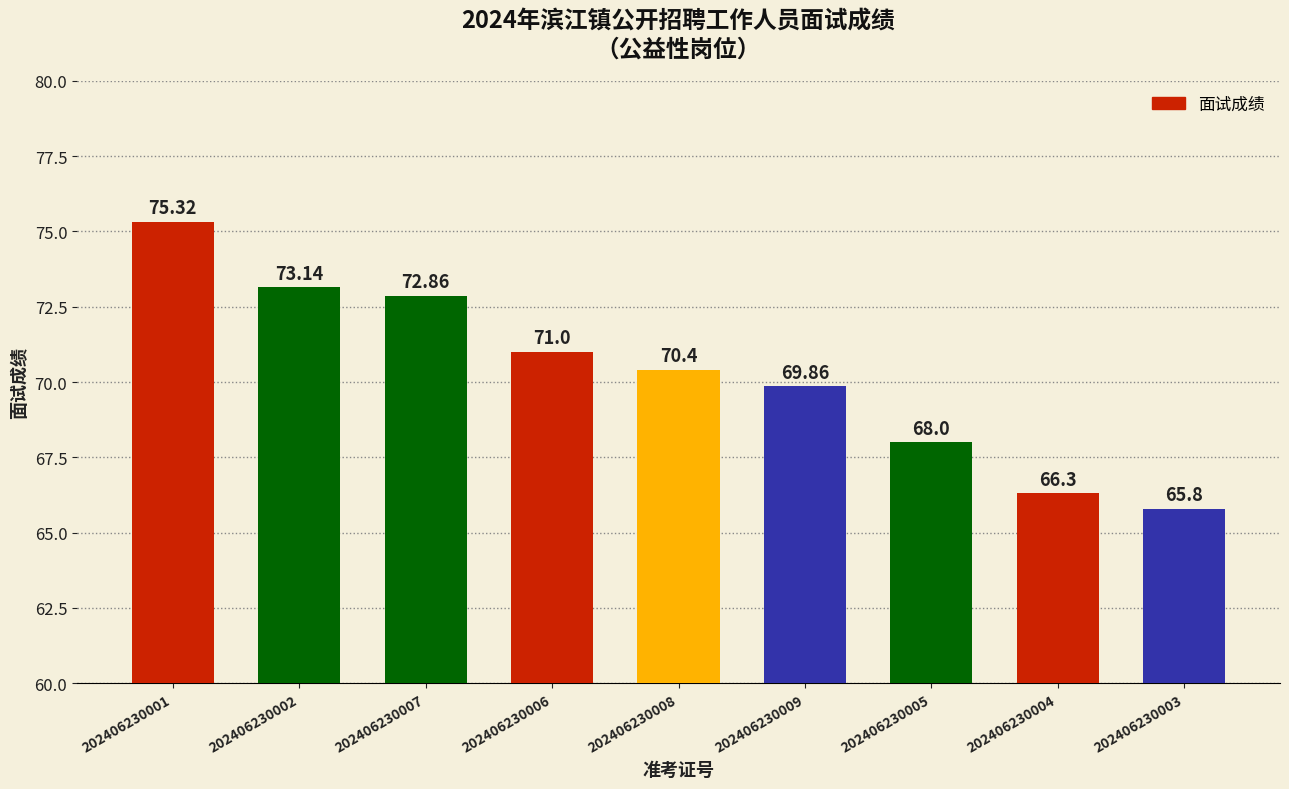

What position from the right is 202406230001?

9